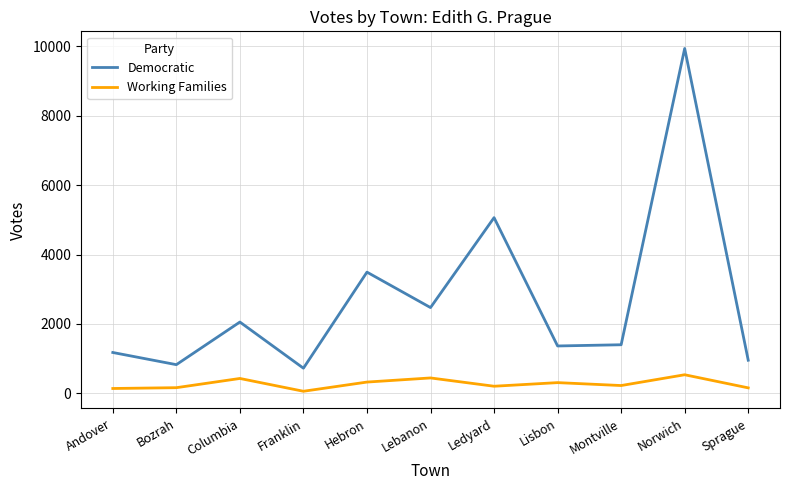

Is it true that Democratic equals 1131 at Franklin?

False